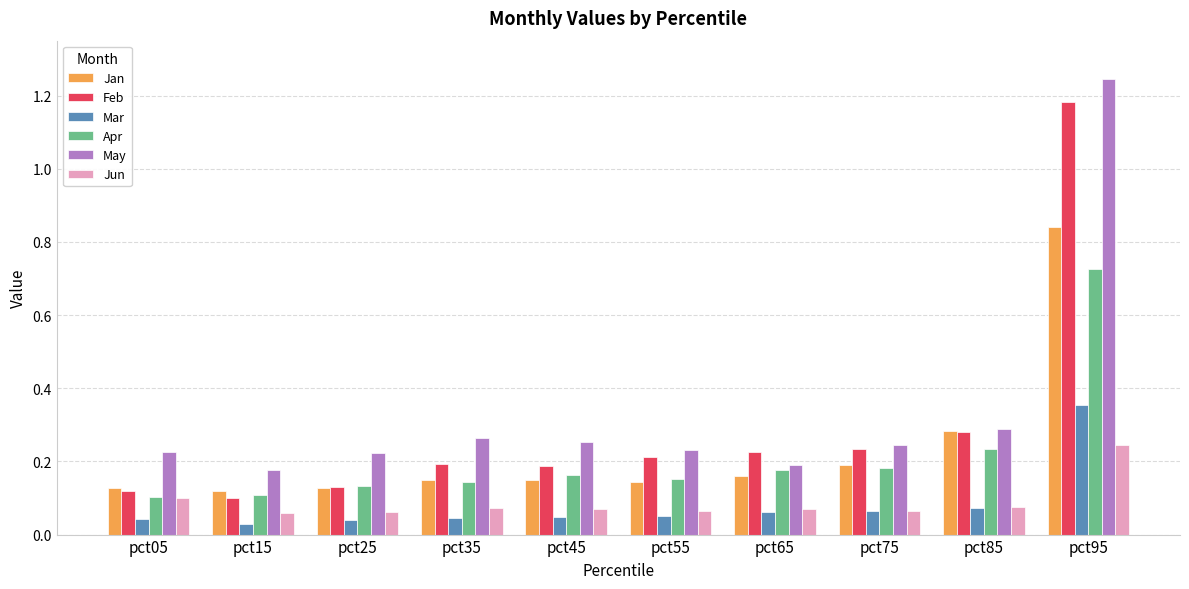

What is the sum of all Feb values?

2.9